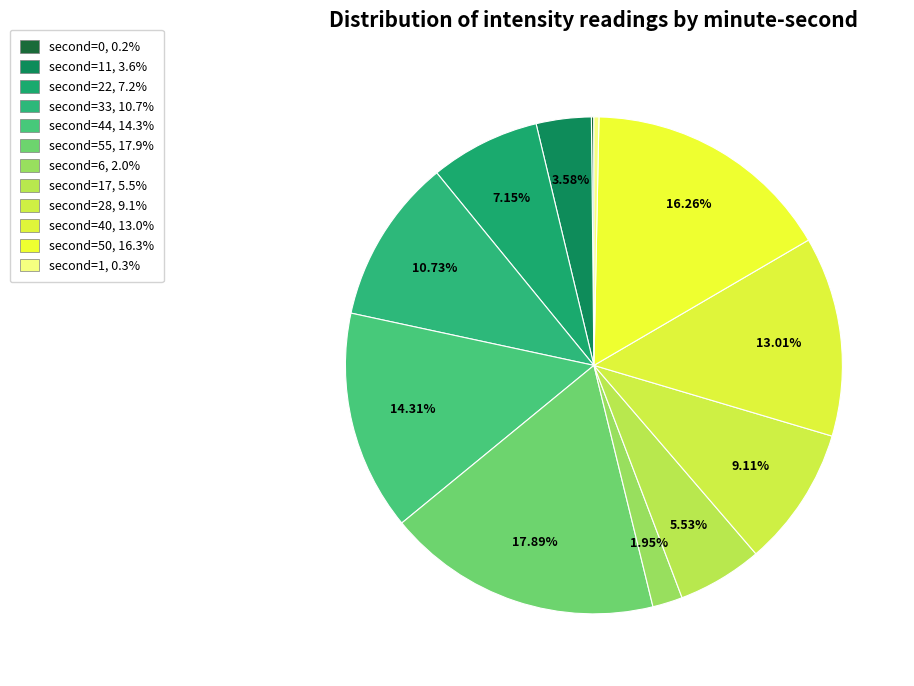

What is the largest slice in the pie chart?

second=55